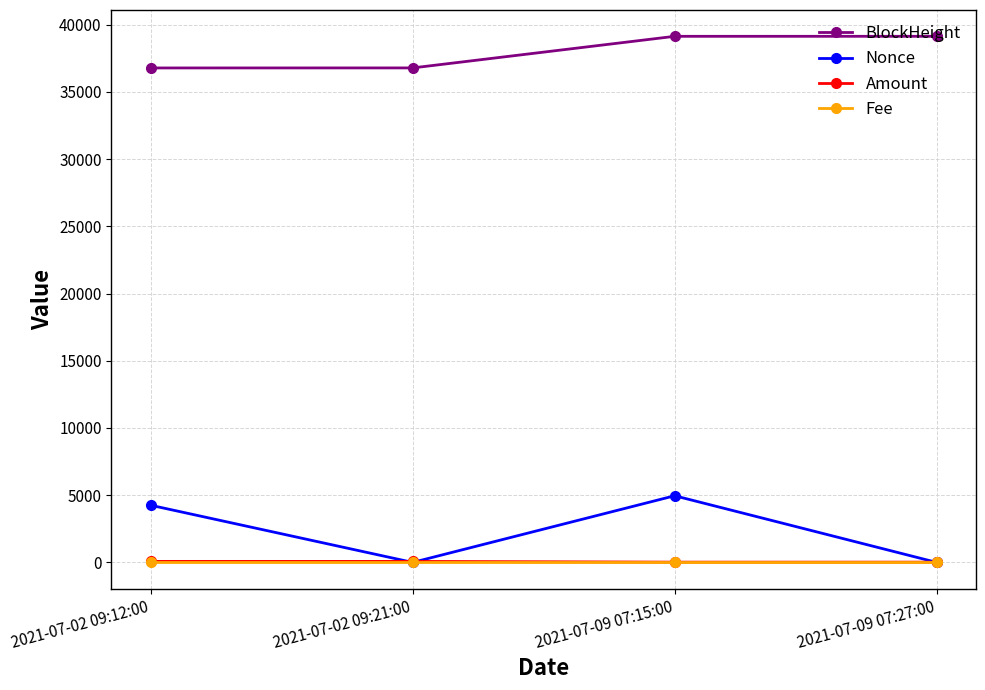

Which series changed the most between 2021-07-02 09:21:00 and 2021-07-09 07:15:00?

Nonce